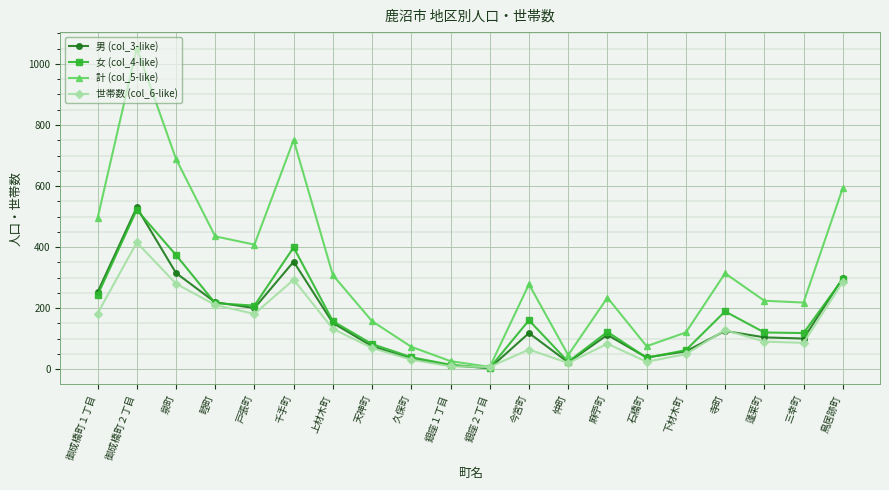

What is the difference between the maximum and minimum values in the 女 (col_4-like) series?

518